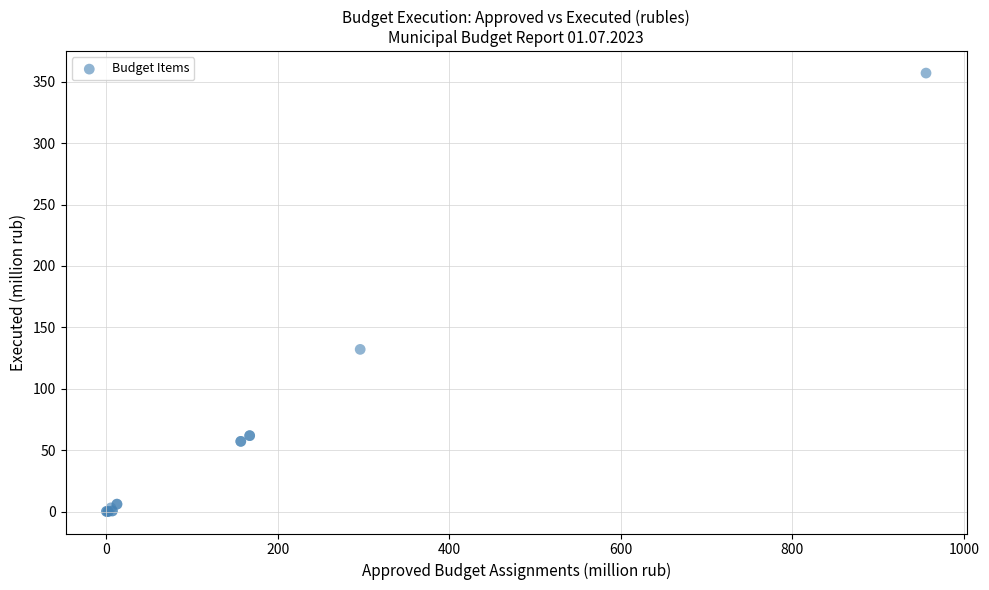

What Y value in the scatter plot is closest to 178?

132.1